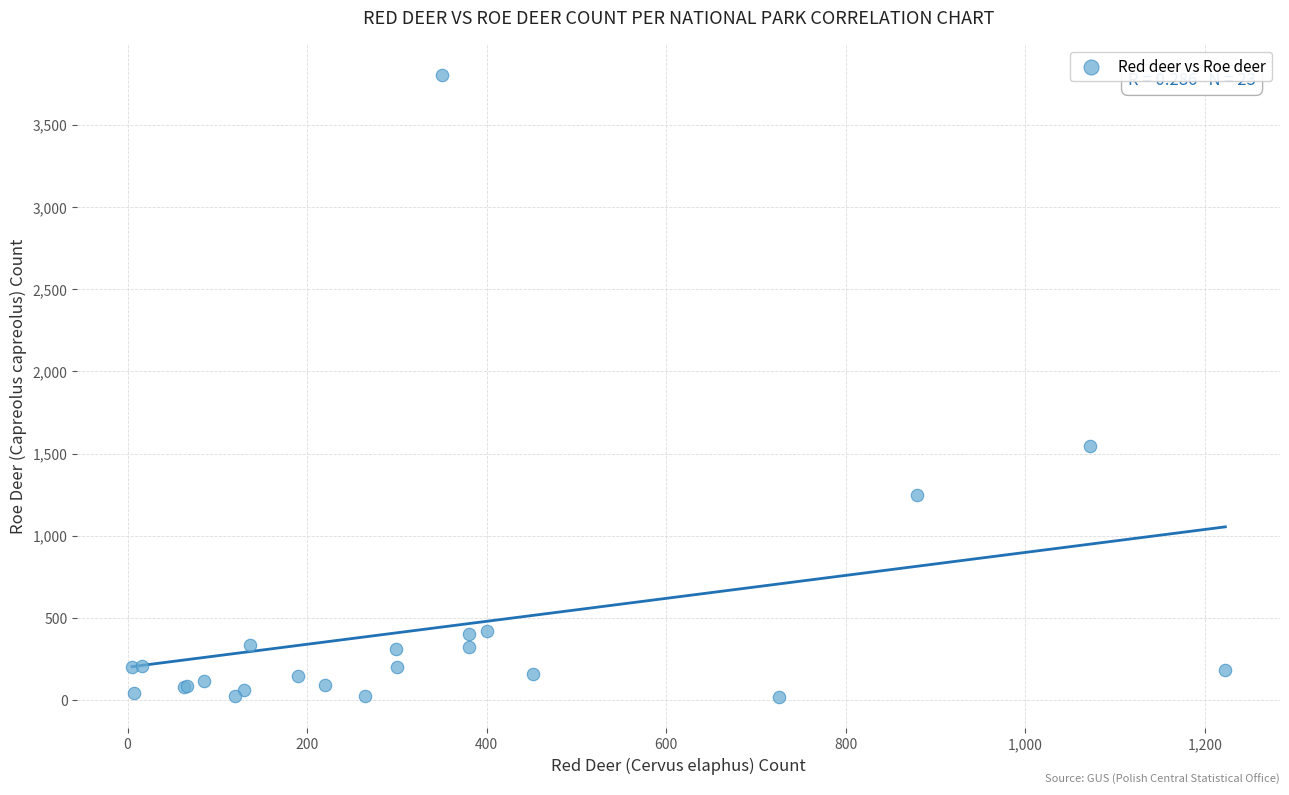

What Y value in the scatter plot is closest to 1909?

1547